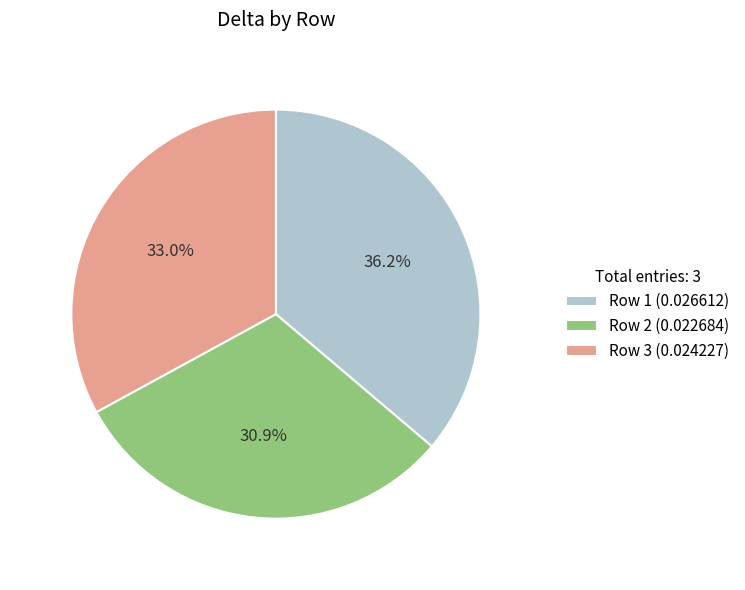

To the nearest percent, what is the average slice percentage?

33%